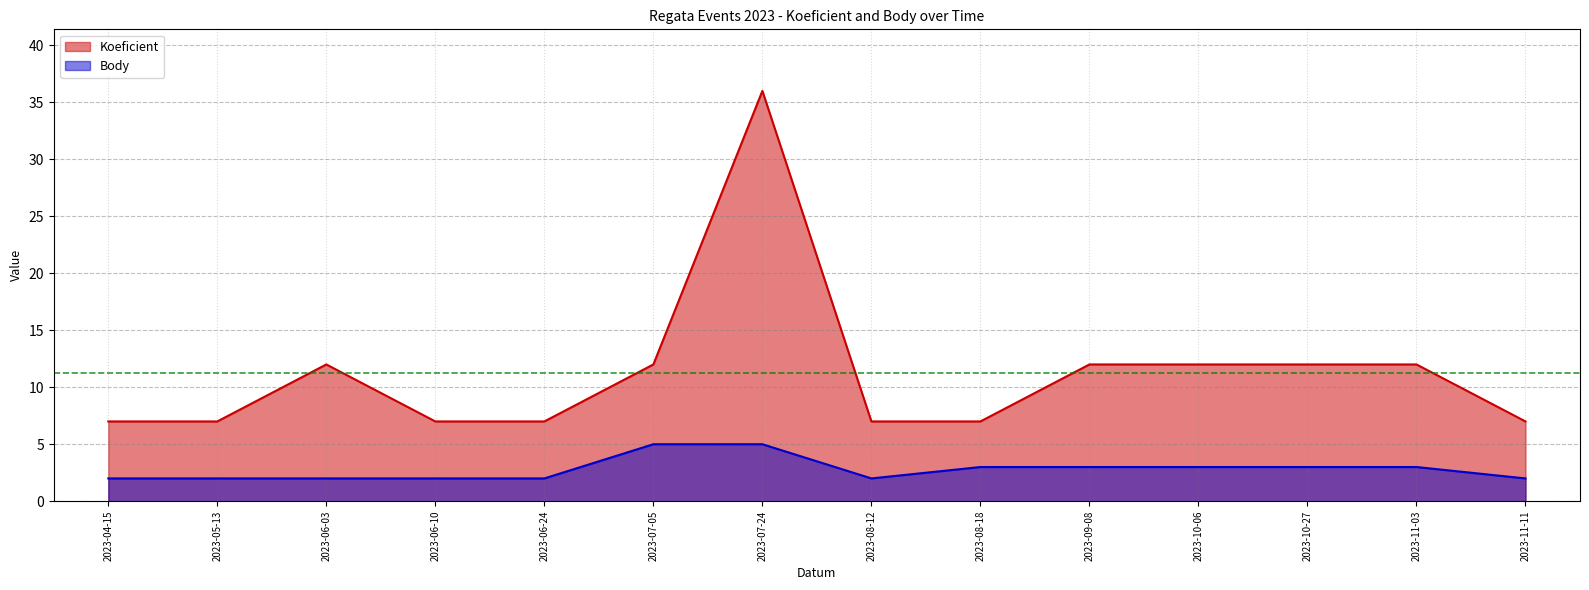

True or false: Body and Koeficient intersect in this chart.

False